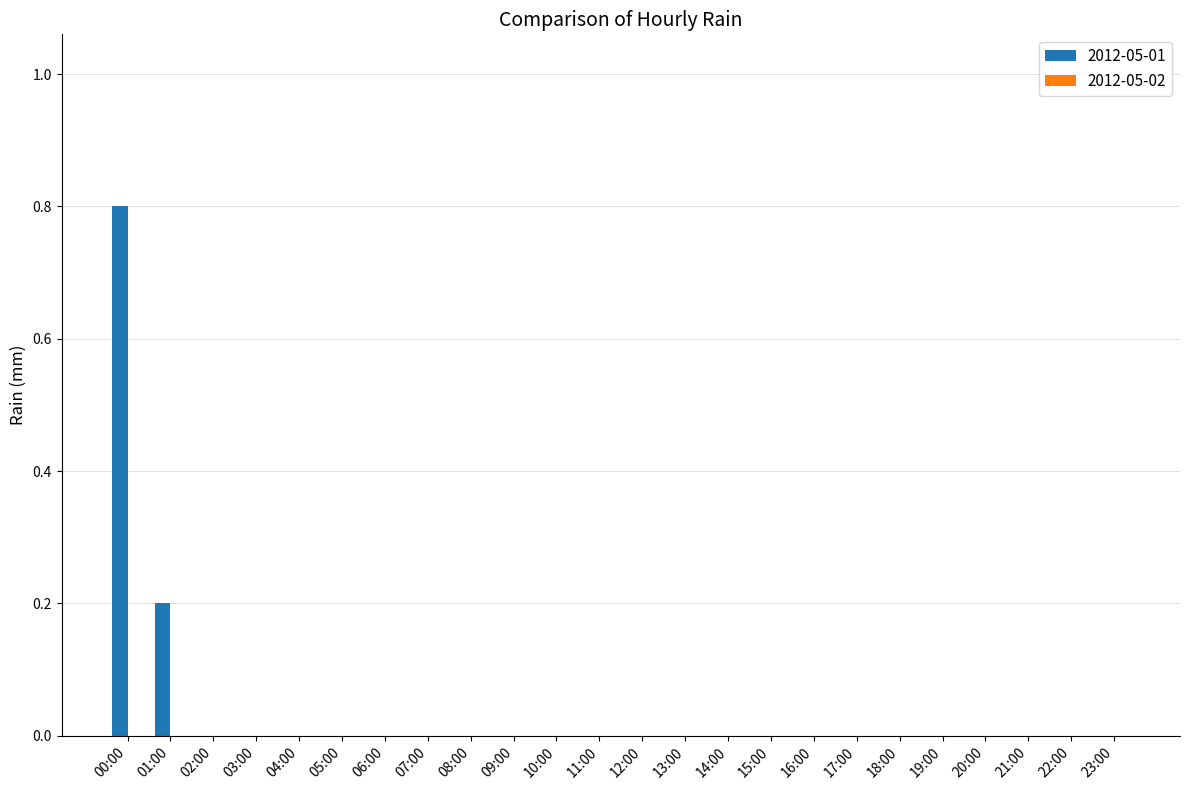

Is it true that the value at 10:00 is -0.6?

False